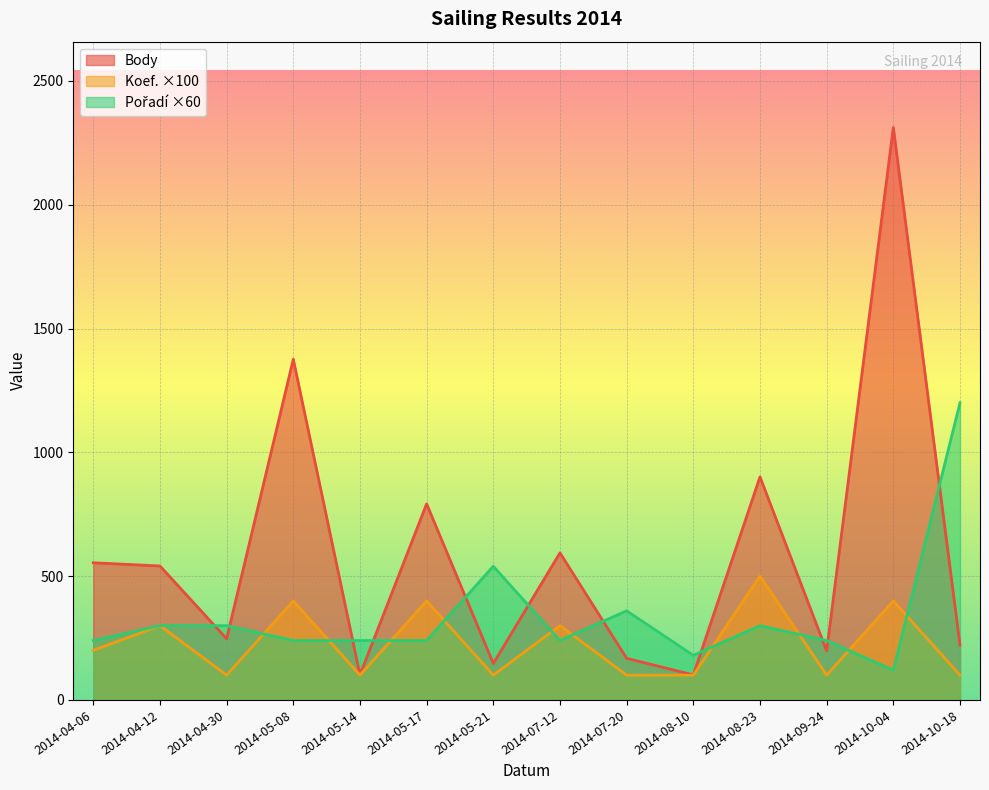

True or false: Body and Koef. cross at least once.

False